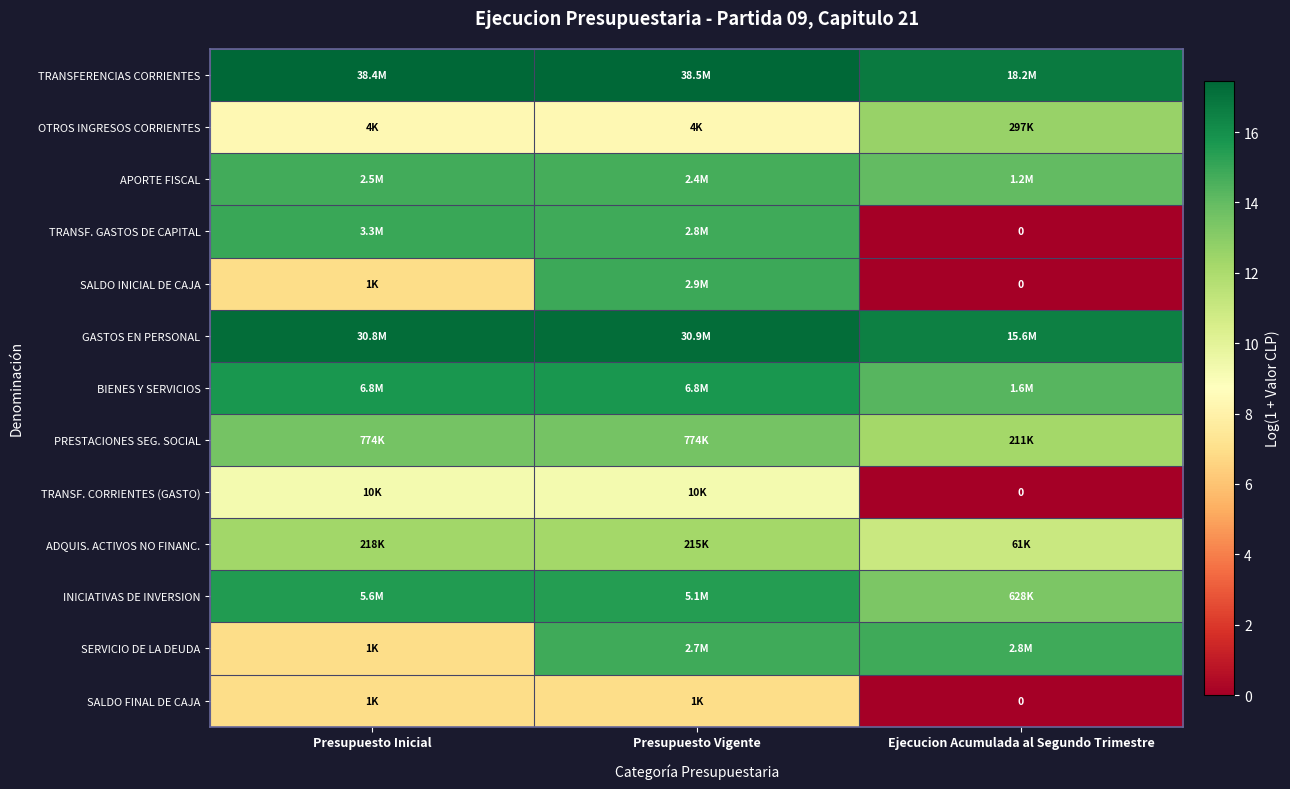

Is it true that ADQUIS. ACTIVOS NO FINANC. equals 6.1 at Ejecucion Acumulada al Segundo Trimestre?

False